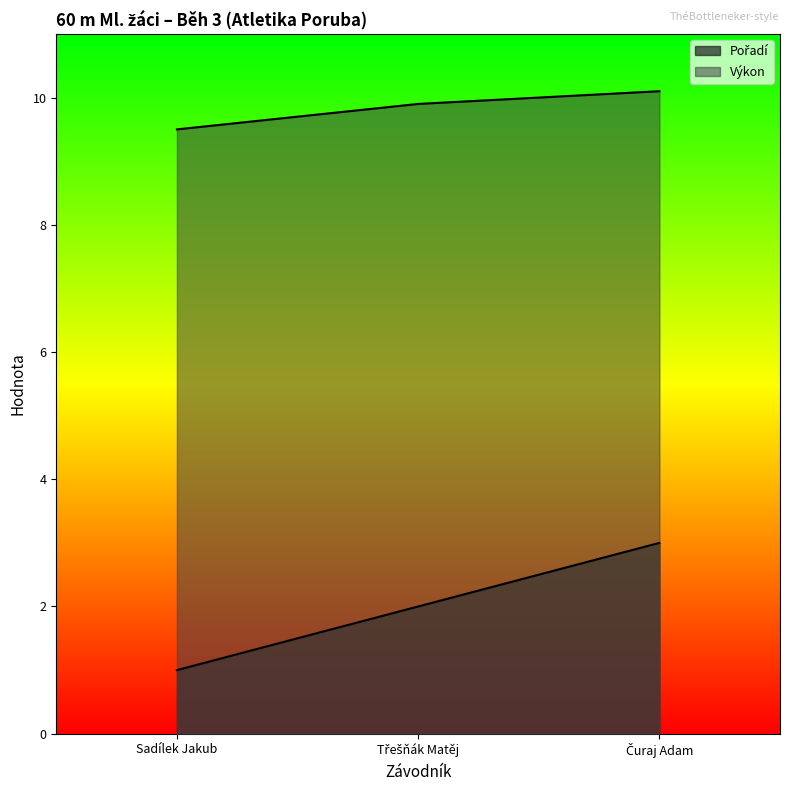

Does the chart display data point markers on the line(s)?

No